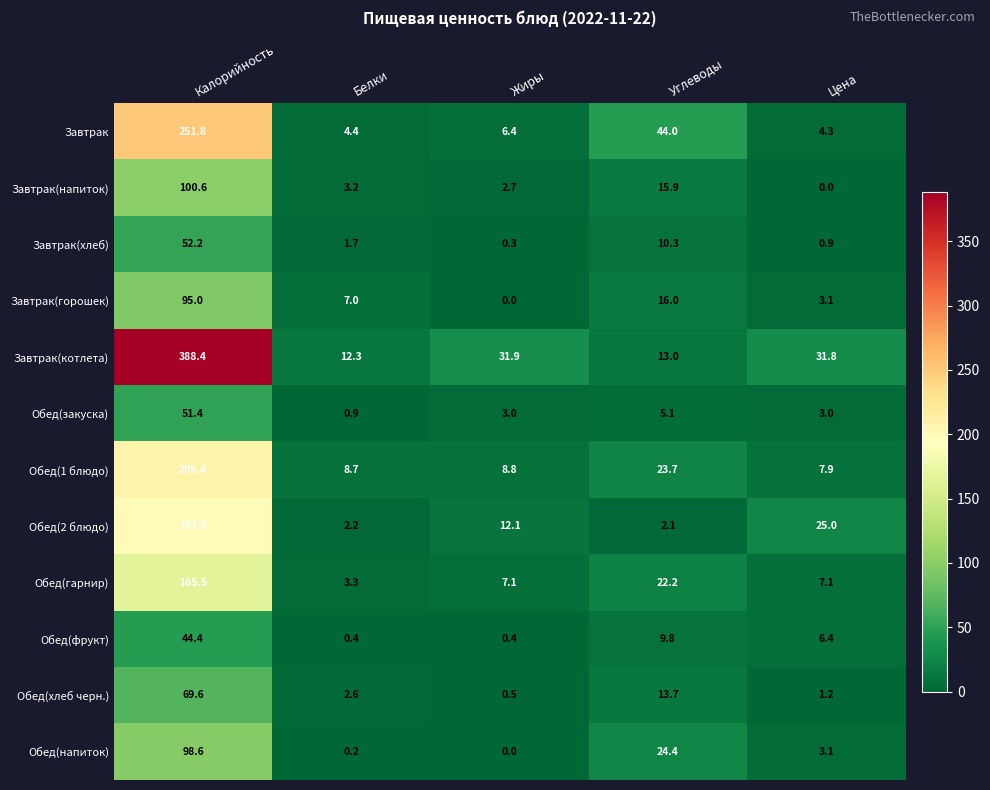

At which label does Обед(1 блюдо) reach its minimum?

Цена